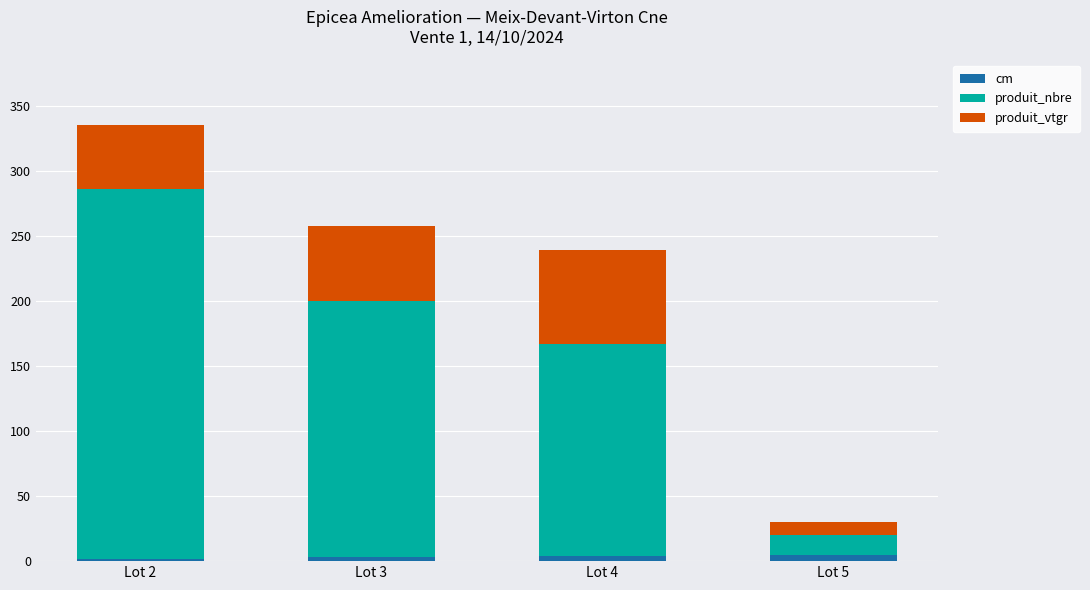

At which category is the sum across all series the highest?

Lot 2